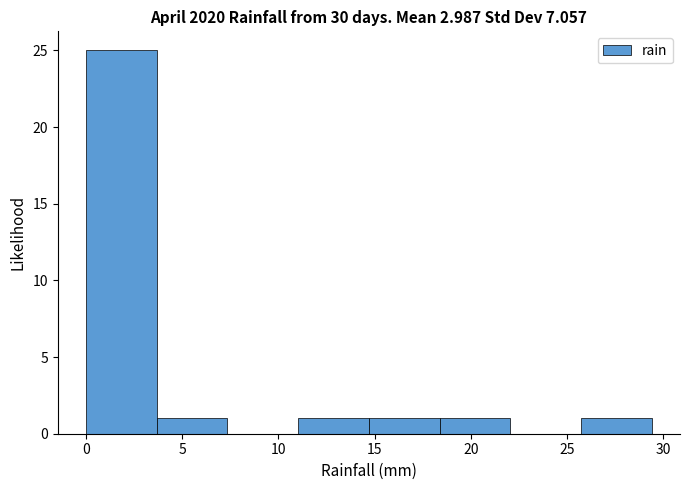

Reading left to right, transcribe this chart: for each bar, give the range it covers on the x-axis and its height. Neither the bar edges nor the heights are printed on the chart, so give them approximately, as read against the axes.

0.0 to 3.5: 25
3.5 to 7.5: 1
7.5 to 11.0: 0
11.0 to 14.5: 1
14.5 to 18.5: 1
18.5 to 22.0: 1
22.0 to 25.5: 0
25.5 to 29.5: 1